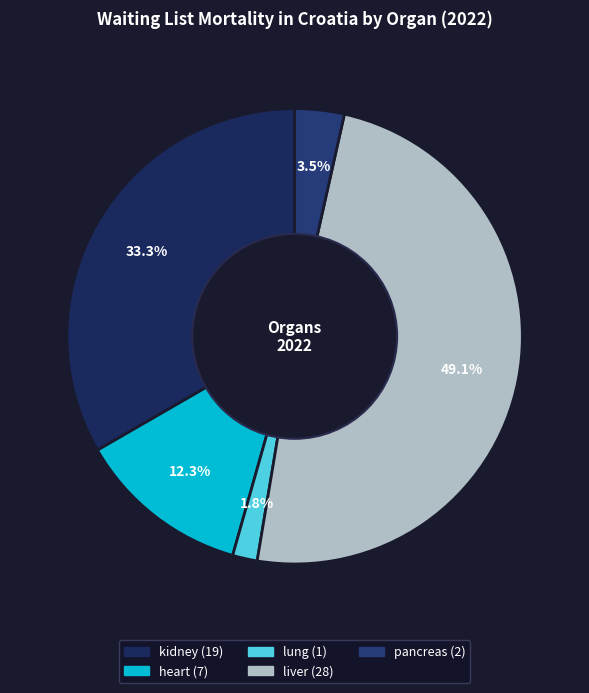

Which slice is the largest?

liver